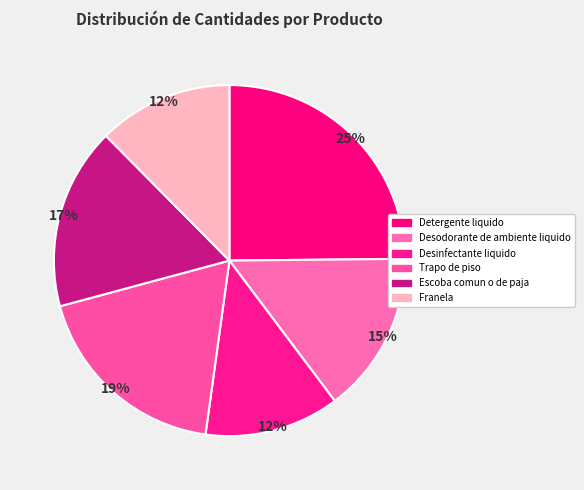

To the nearest percent, what portion does Trapo de piso represent?

19%